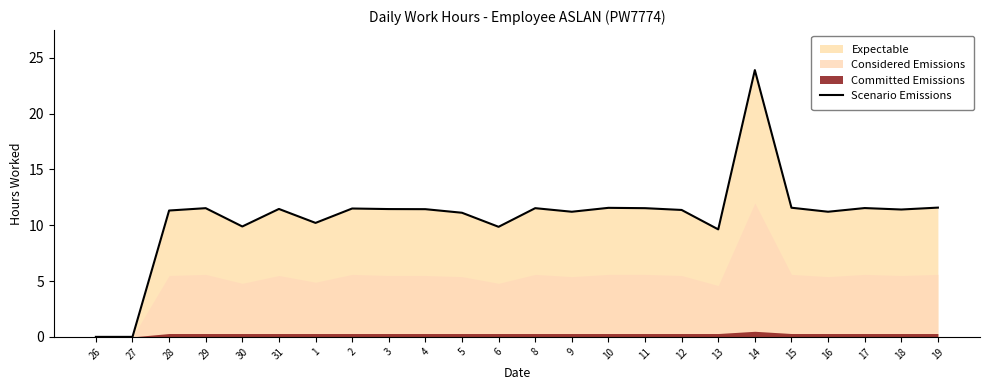

Which category has the lowest value across all series?

26